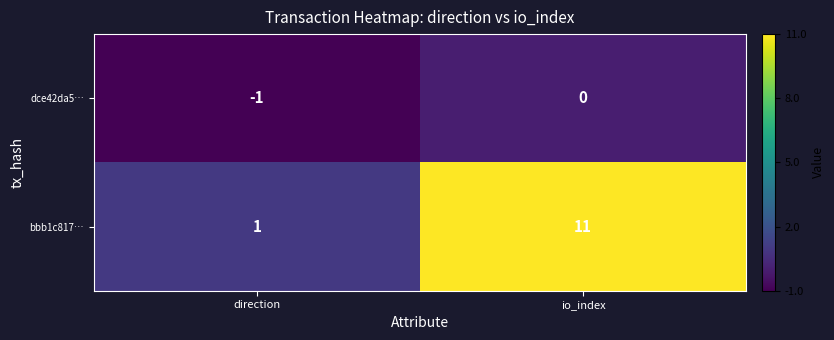

What is the difference between the bbb1c817… values at direction and io_index?

10